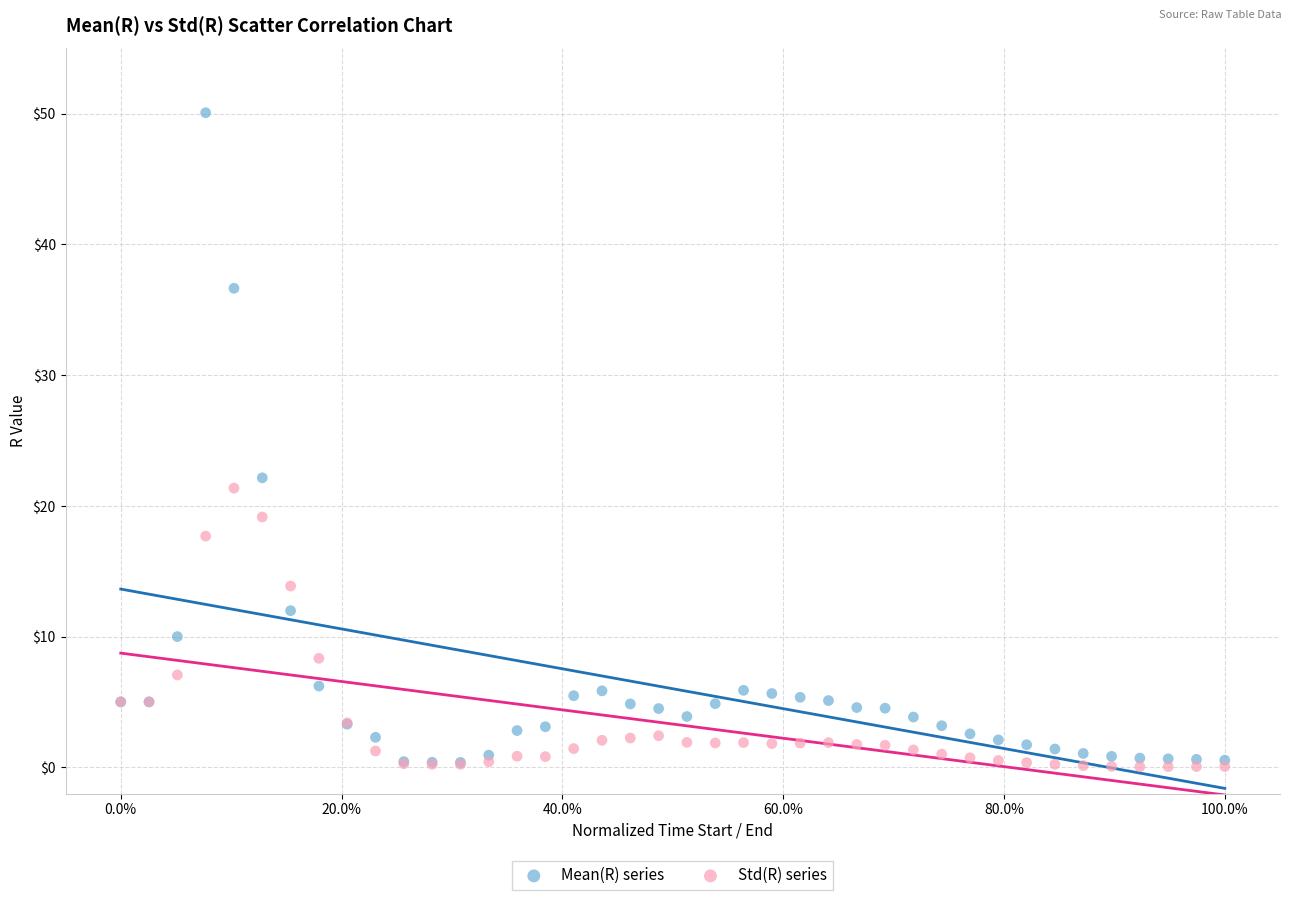

Which series has the largest Y range (max minus min)?

Mean(R) series